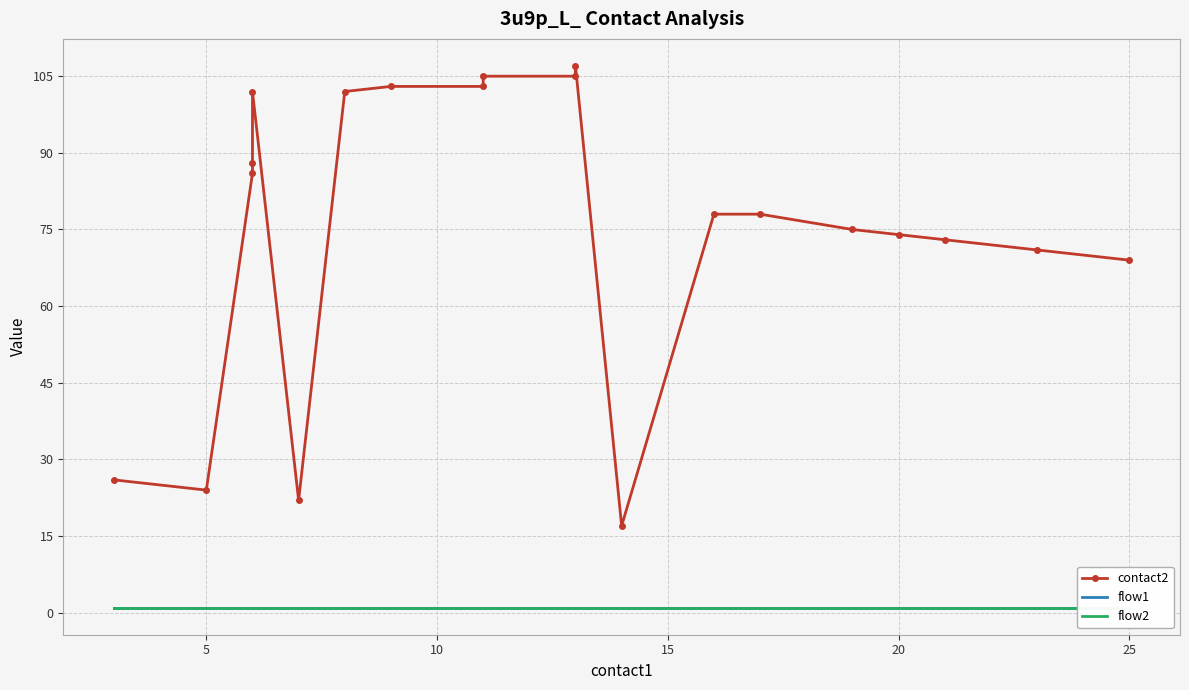

Is this an area chart (filled region under the line)?

No